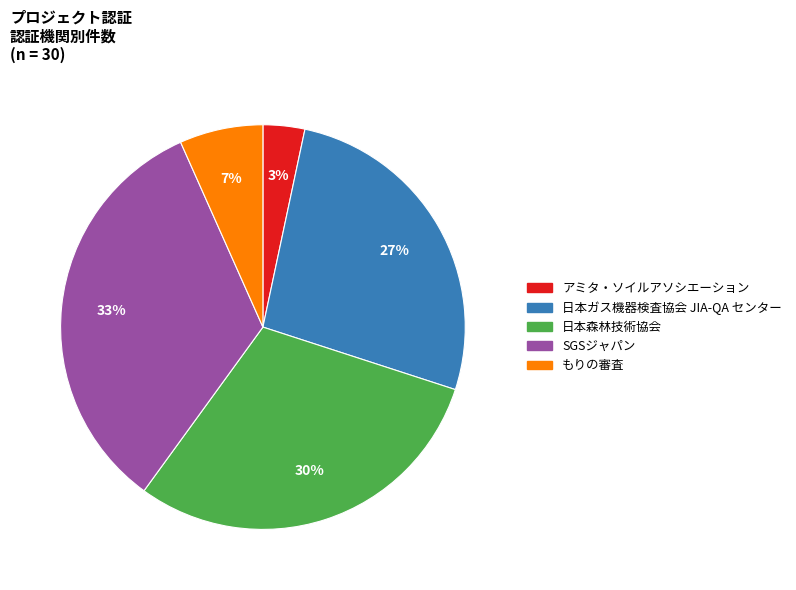

Is it true that 日本ガス機器検査協会 JIA-QA センター is 18% of the pie?

False